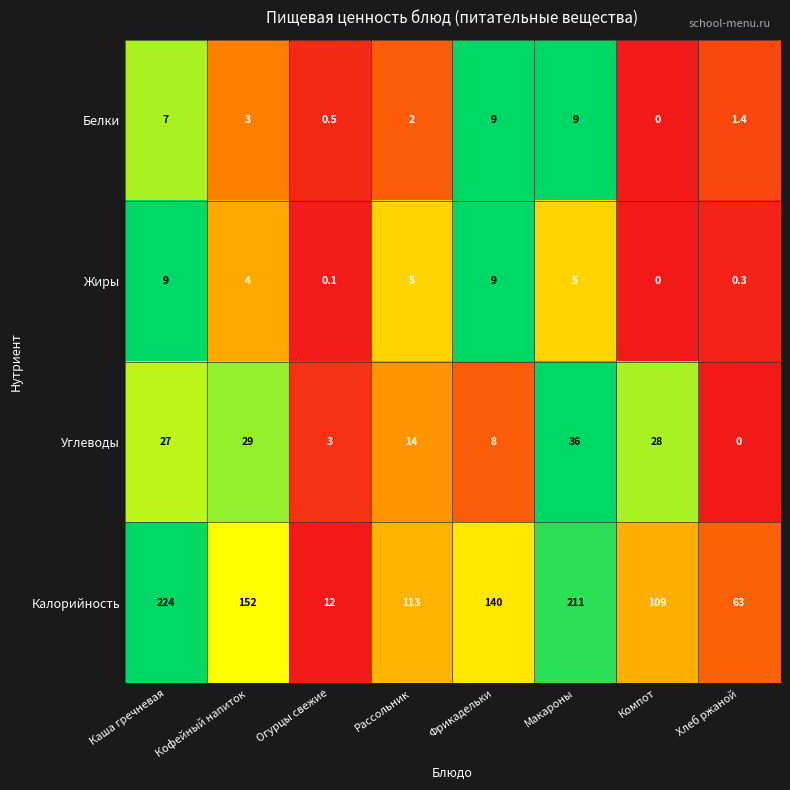

At which category does the chart reach its peak across all series?

Каша гречневая